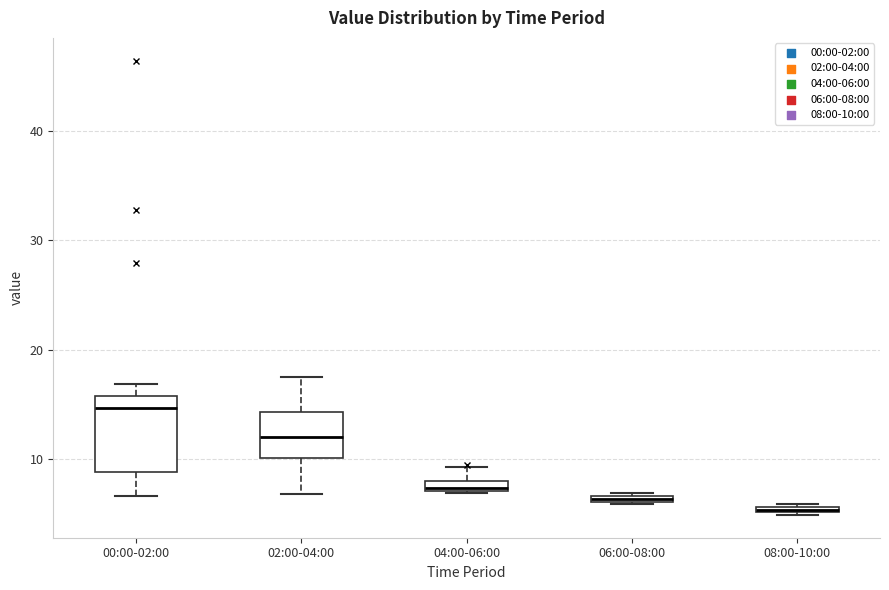

Comparing the boxes themselves (not the whiskers), which one is the tallest?

00:00-02:00